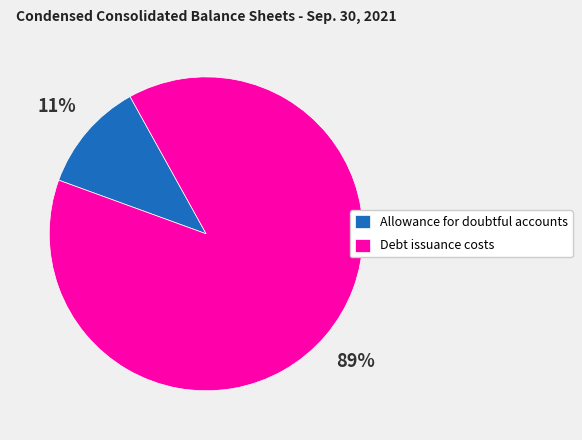

What is the majority slice?

Debt issuance costs